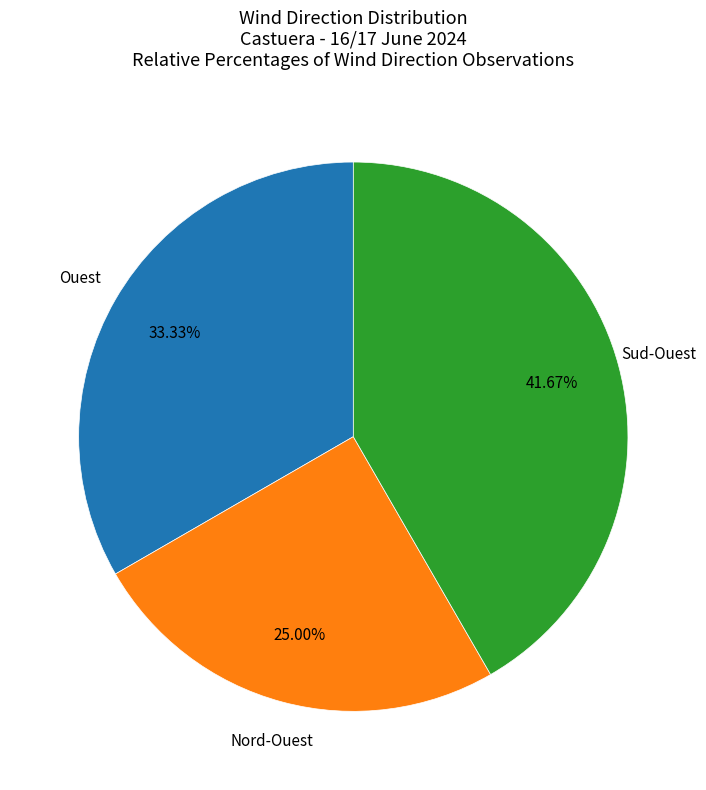

Is there a majority slice in this chart?

No